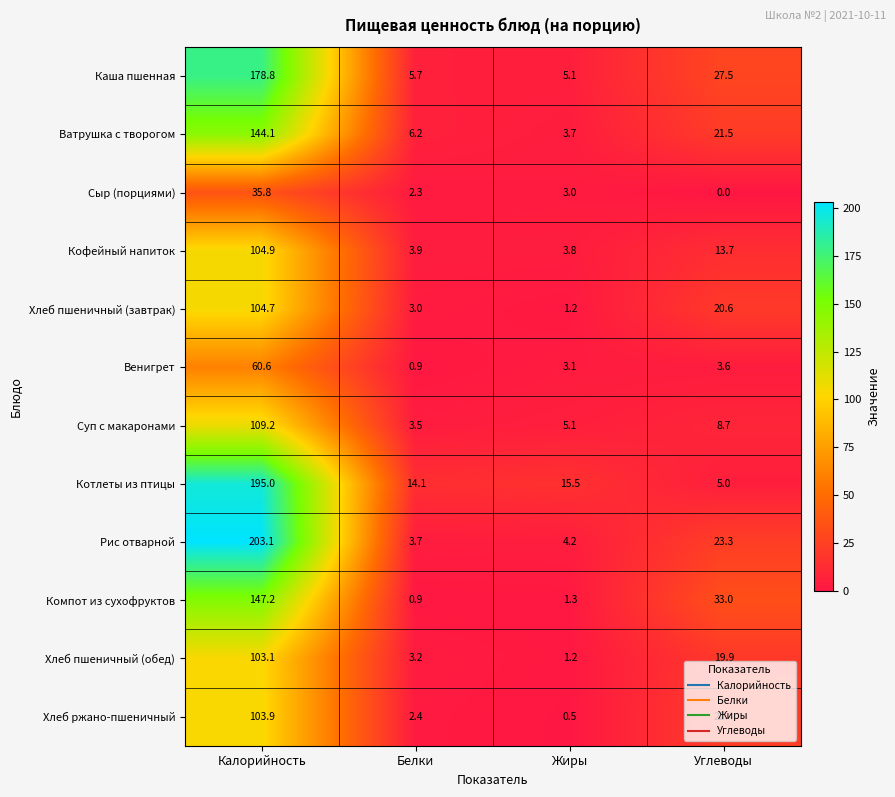

At which category is the sum across all series the highest?

Калорийность